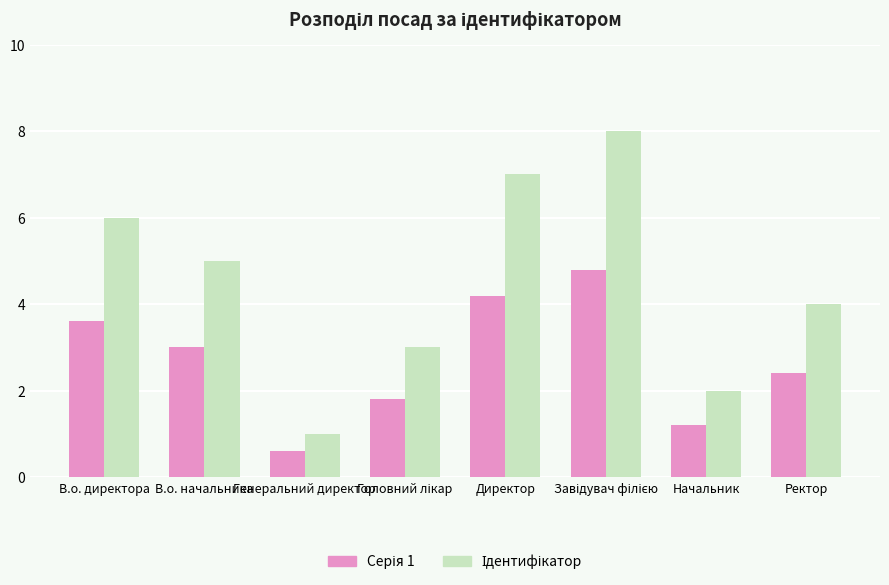

What is the smallest value displayed?

0.6